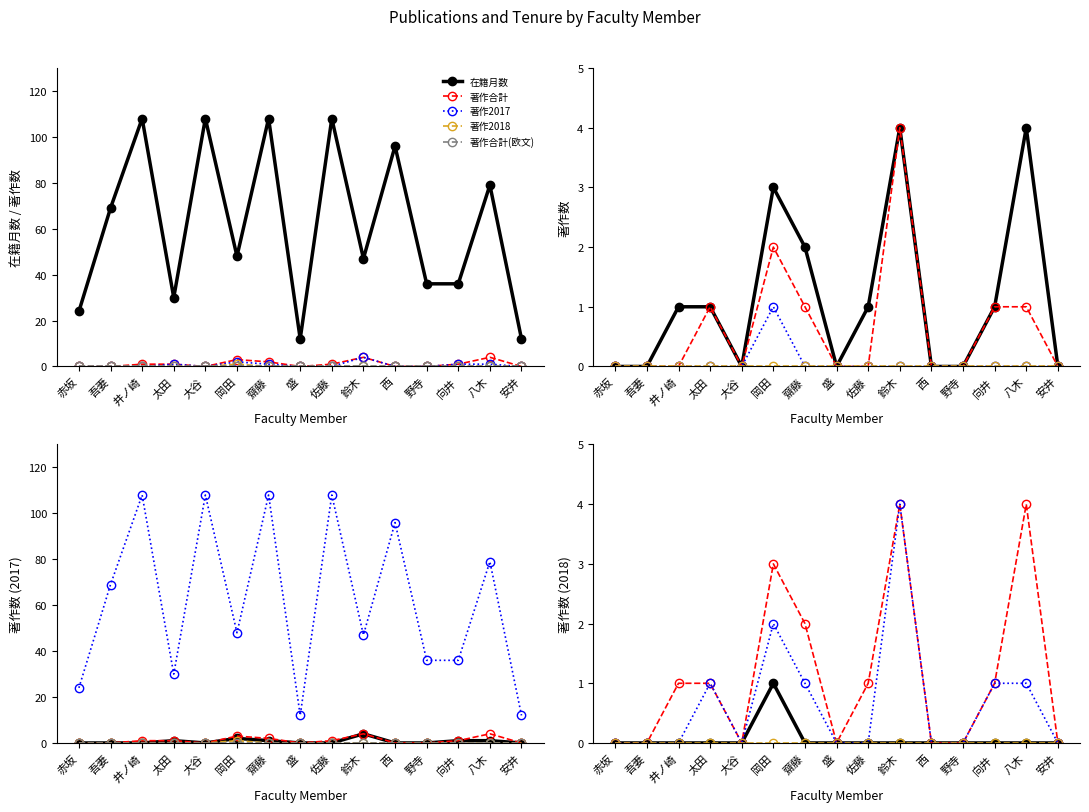

Reading left to right, list all the values displayed in this chart.

在籍月数: 24	69	108	30	108	48	108	12	108	47	96	36	36	79	12
著作合計: 0	0	1	1	0	3	2	0	1	4	0	0	1	4	0
著作2017: 0	0	0	1	0	2	1	0	0	4	0	0	1	1	0
著作2018: 0	0	0	0	0	1	0	0	0	0	0	0	0	0	0
著作合計(欧文): 0	0	0	0	0	0	0	0	0	0	0	0	0	0	0